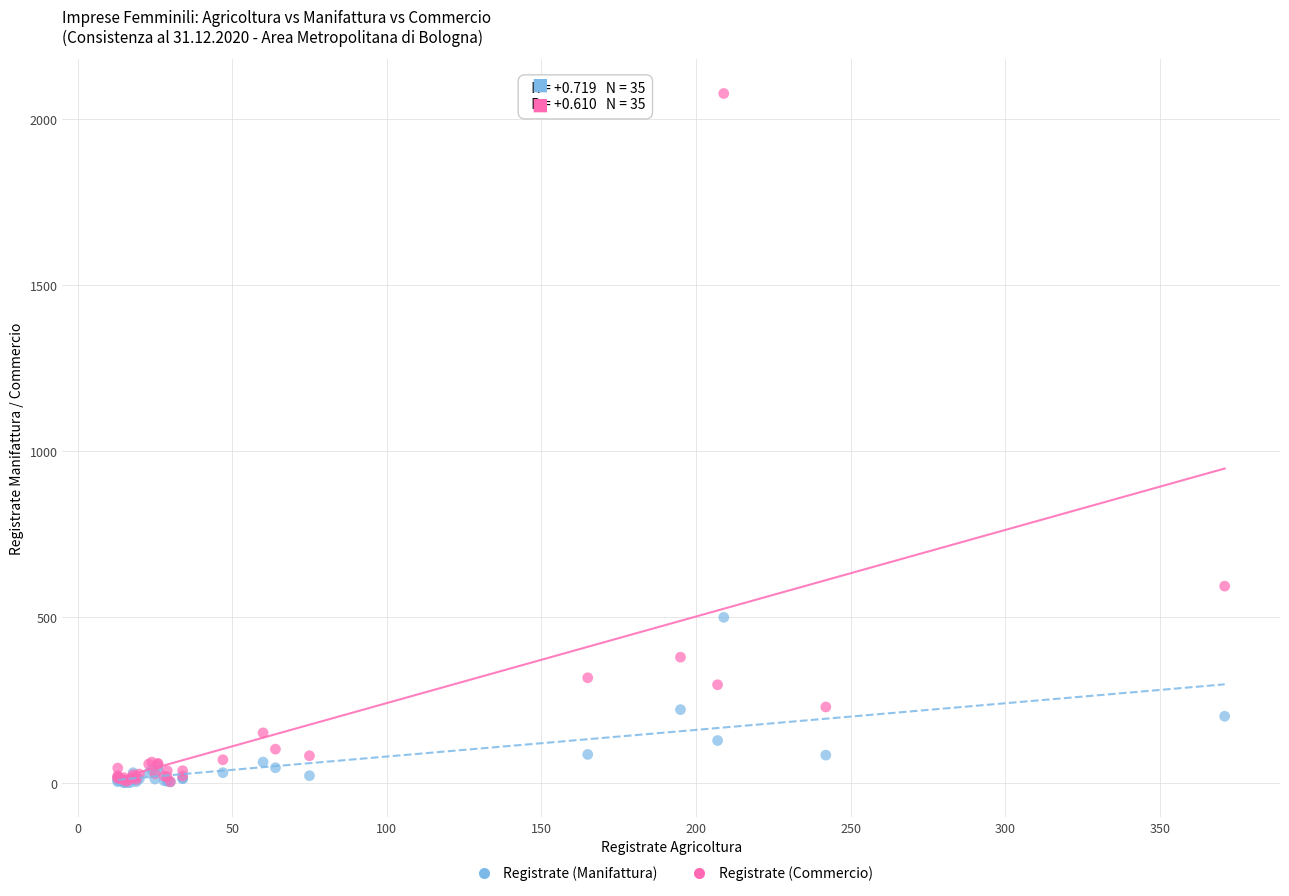

Across all series, what Y value is closest to 1039?

593